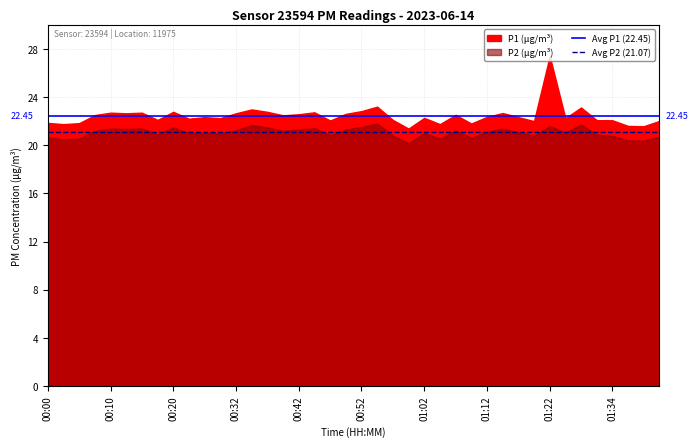

Is it true that Avg P1 (22.45) equals 29.4 at 00:00?

False